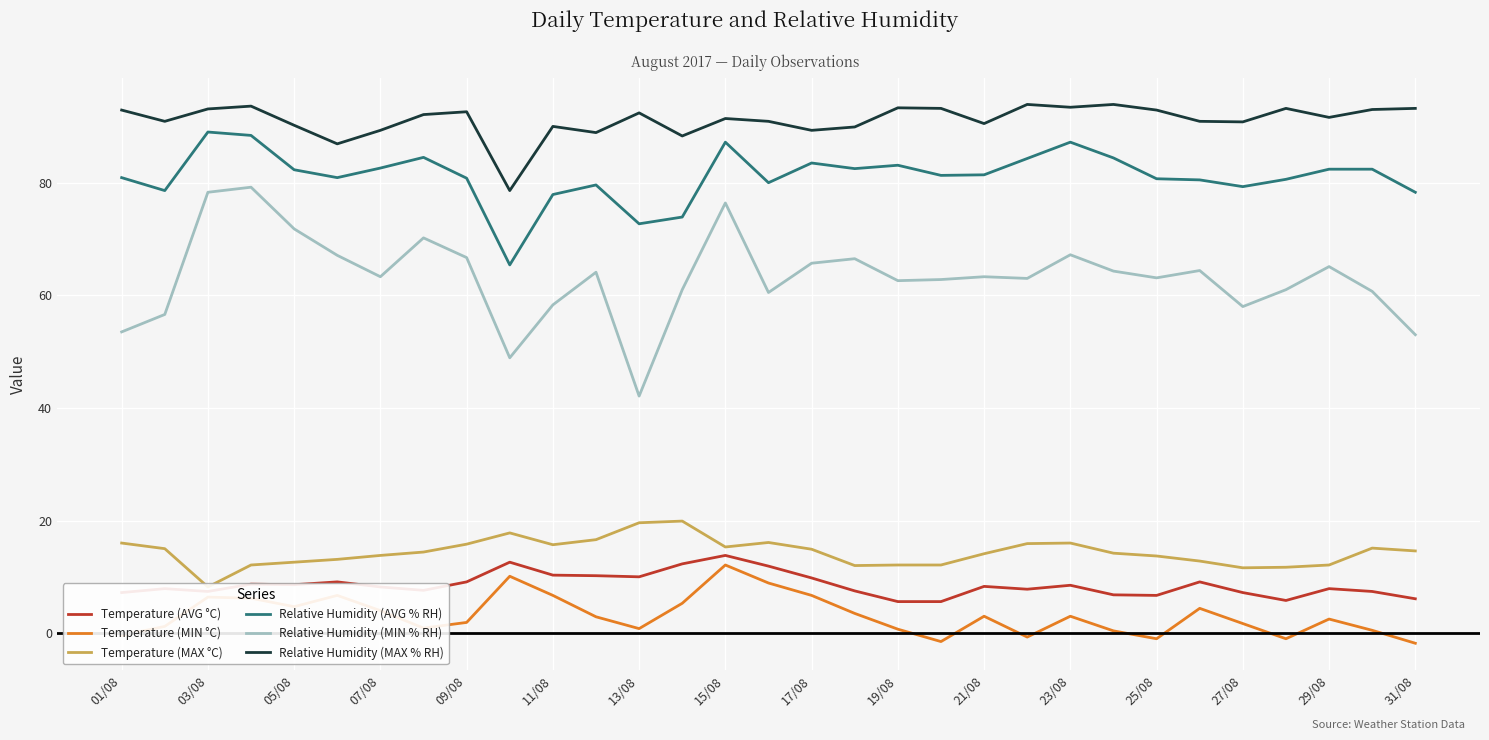

At how many categories does at least one series exceed 24?

31